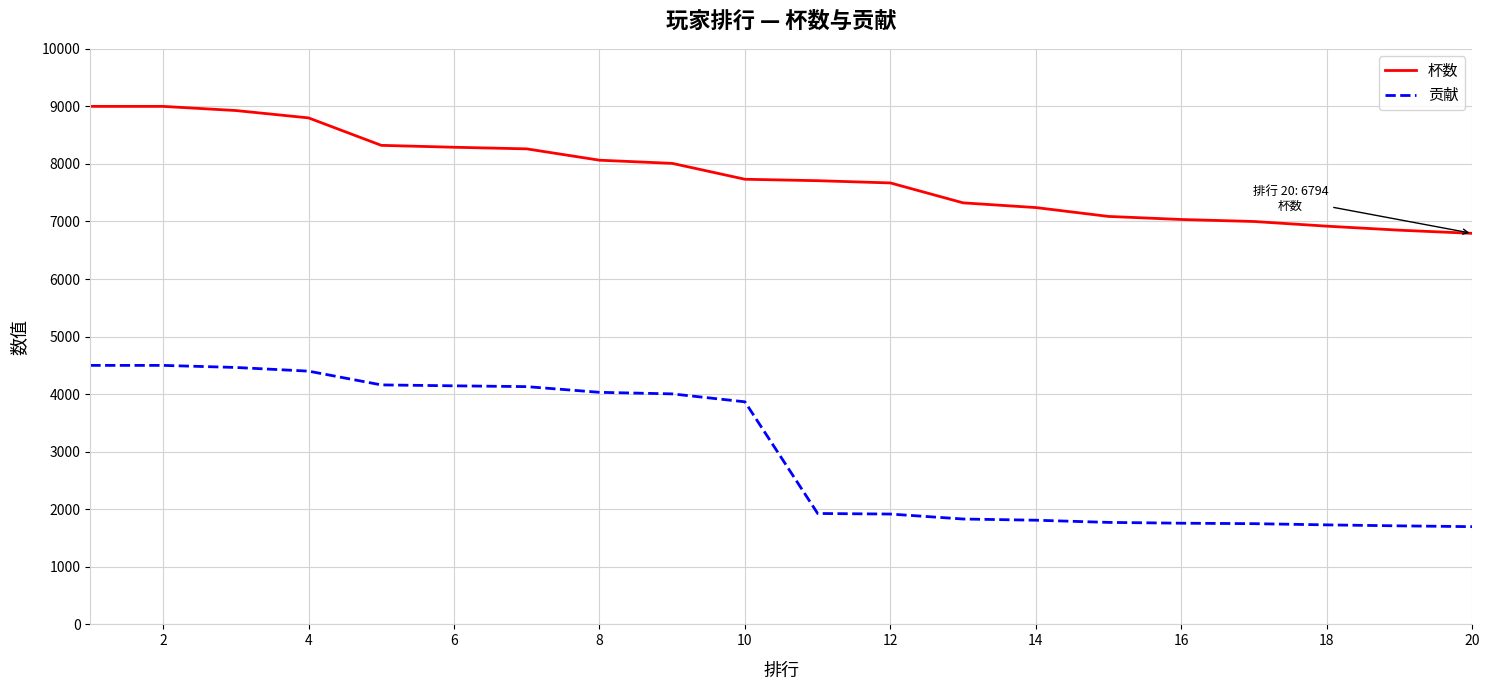

Which series has the largest total across all categories?

杯数